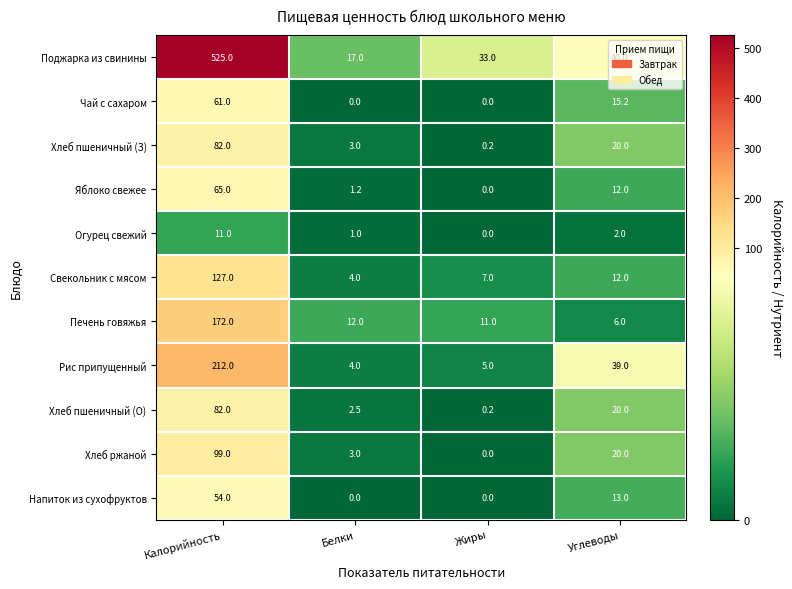

What is the difference between the maximum and minimum values in the Напиток из сухофруктов series?

54.0